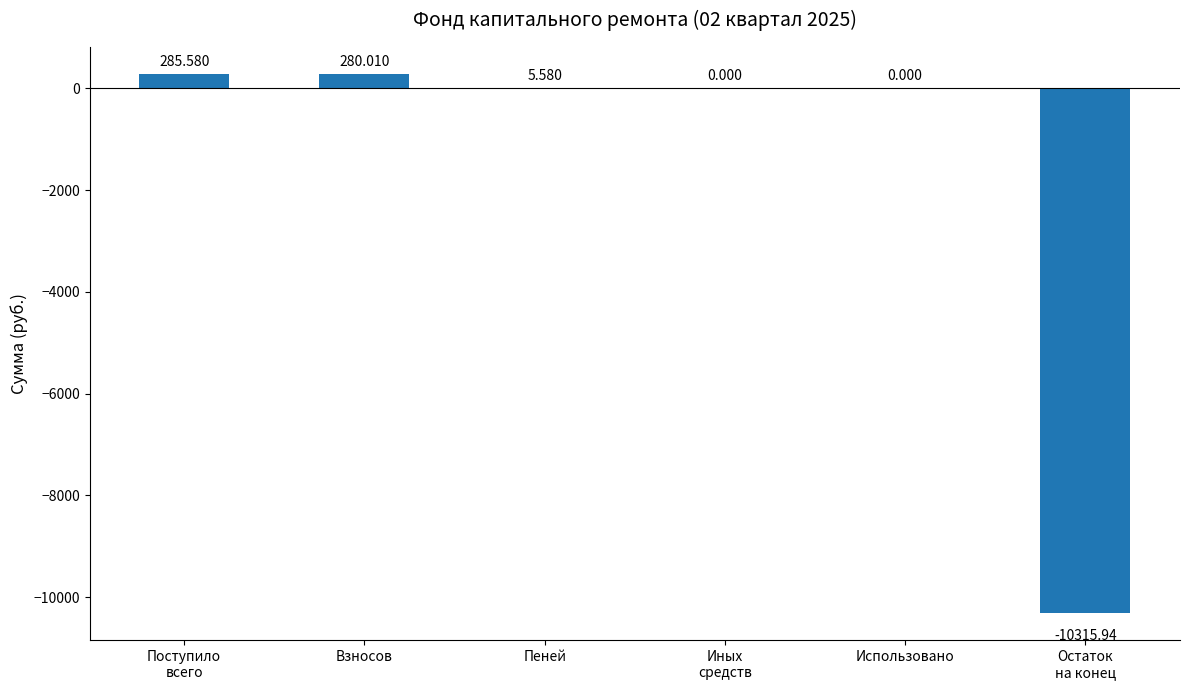

Between Пеней and Использовано, which is larger?

Пеней